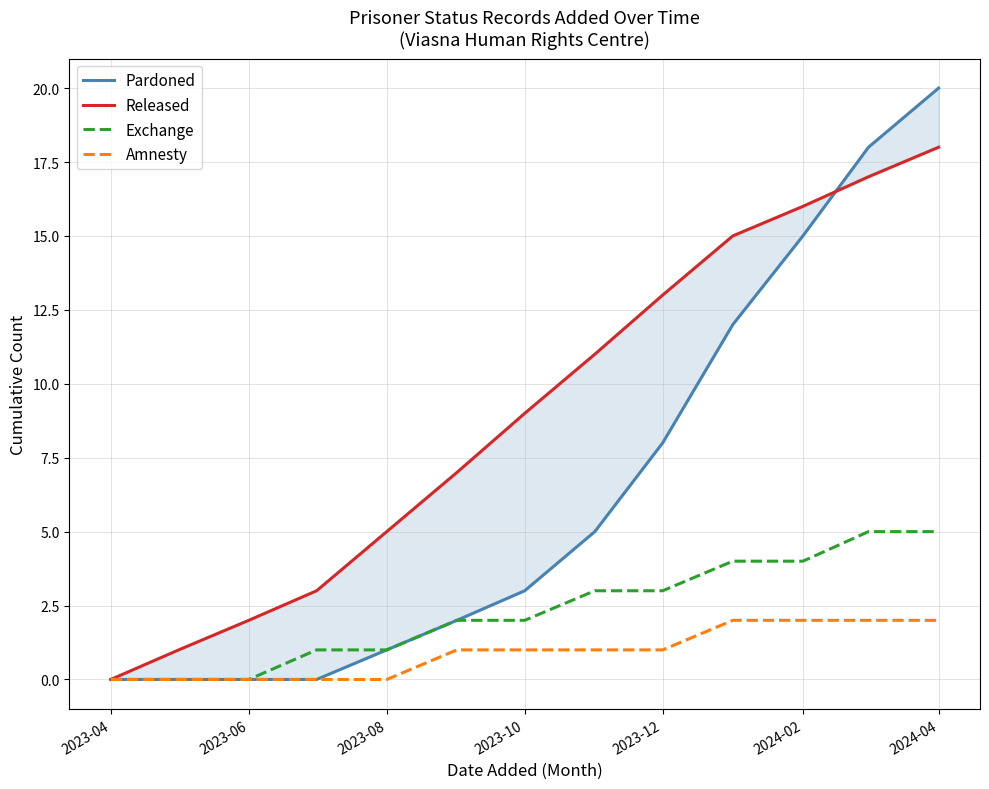

True or false: Pardoned and Amnesty intersect in this chart.

False